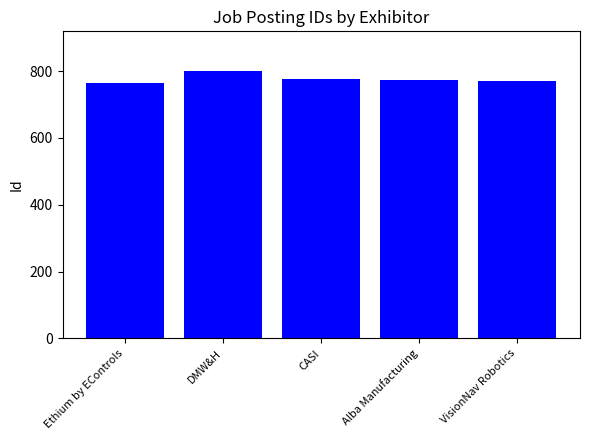

Does the chart contain any negative values?

No